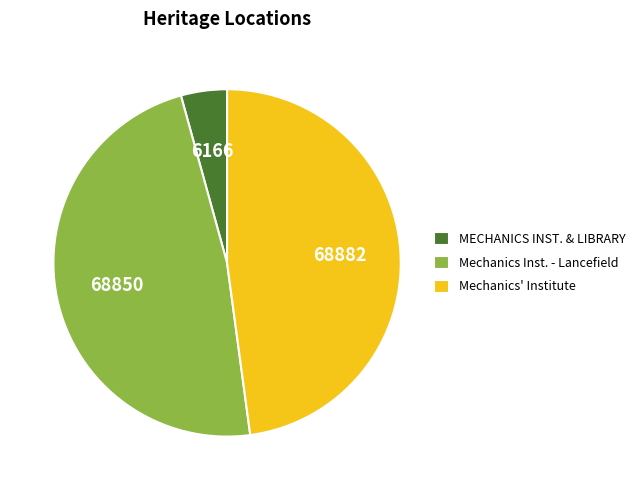

Which has a higher value, Mechanics' Institute or MECHANICS INST. & LIBRARY?

Mechanics' Institute